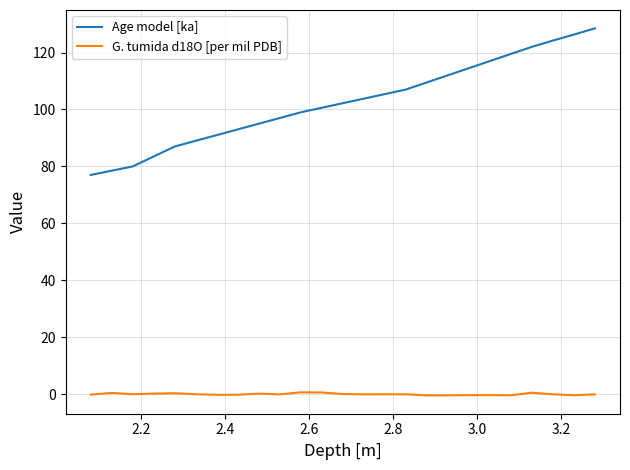

List the series in order of their overall mean, lowest first.

G. tumida d18O [per mil PDB], Age model [ka]